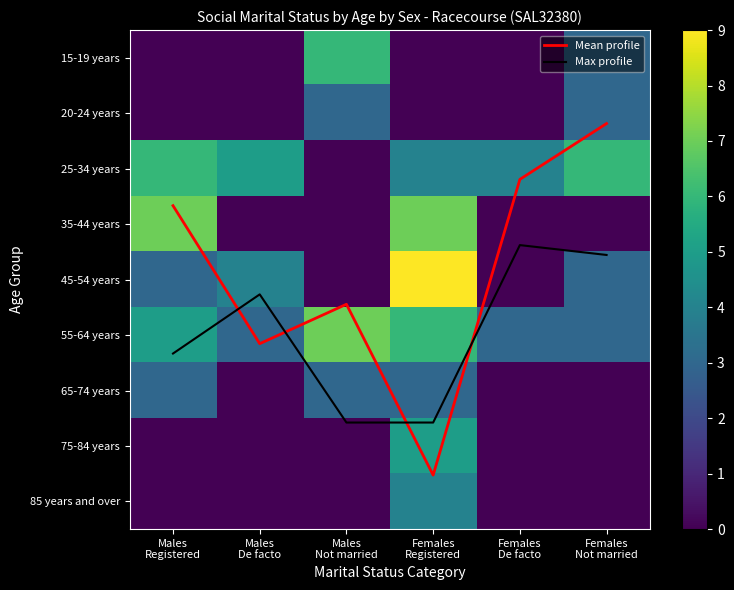

What is the difference between the 45-54 years values at Males De facto and Males Registered?

1.0